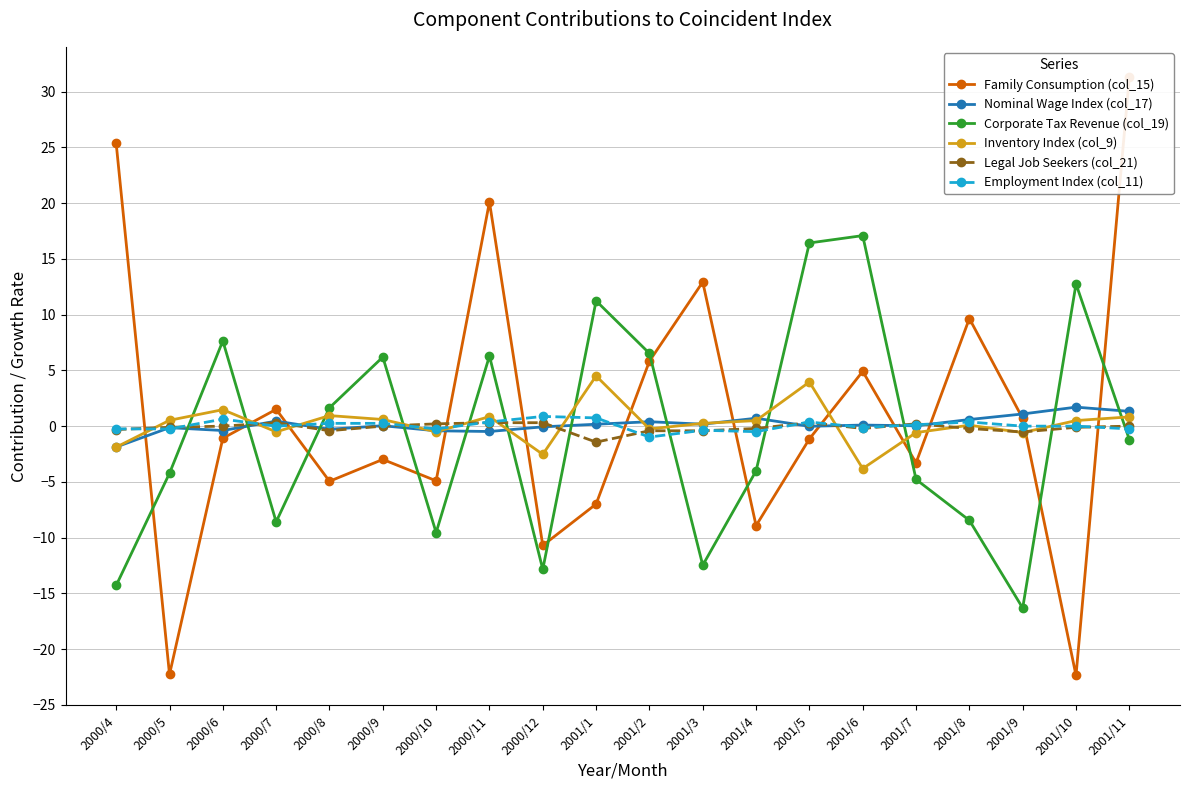

Where is Employment Index (col_11) nearest to the value 0?

2000/7